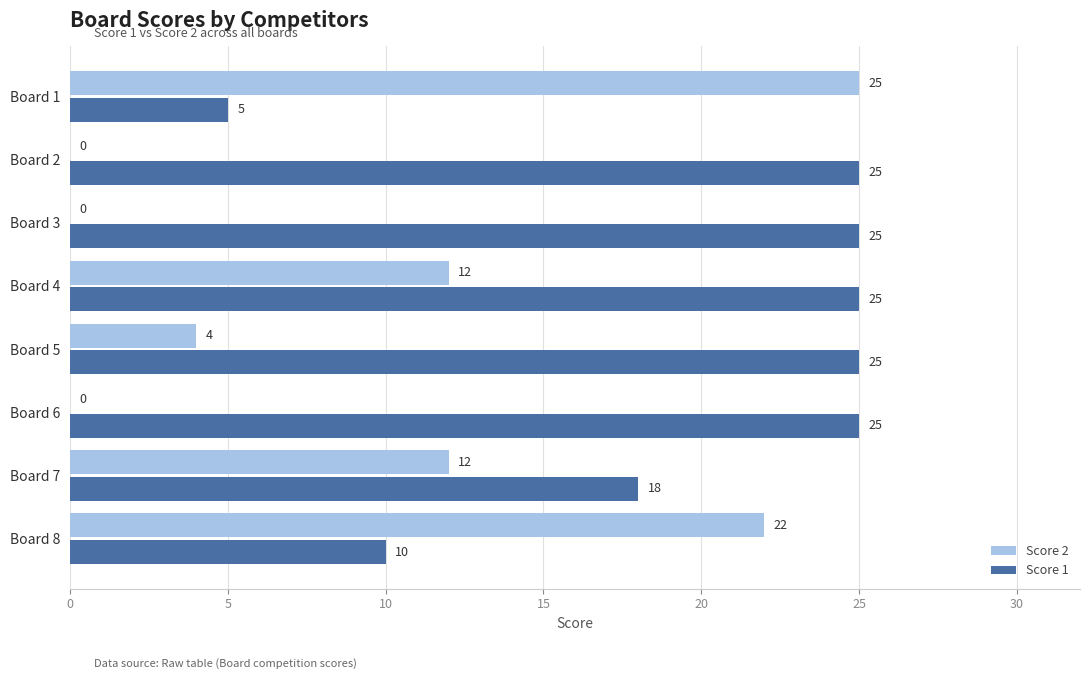

Which category has the highest value in the Score 2 series?

Board 1